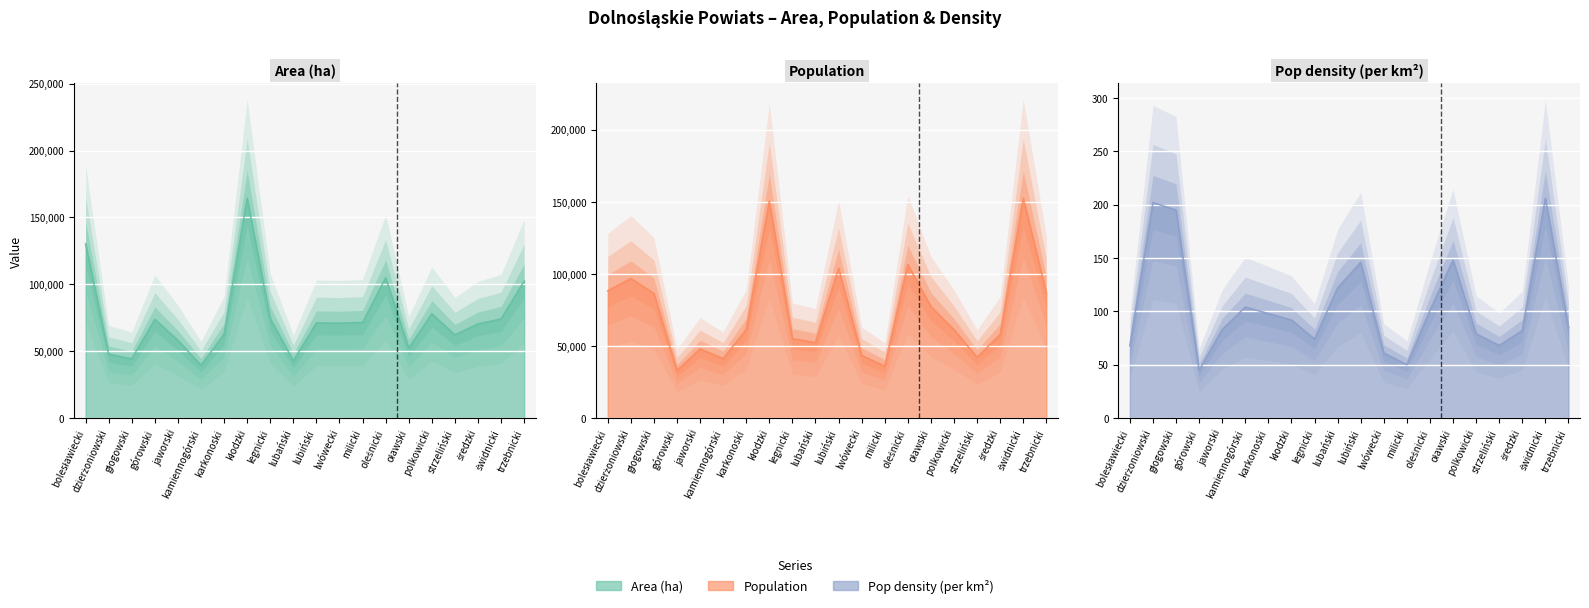

True or false: Pop density (per km2) and Population intersect in this chart.

False